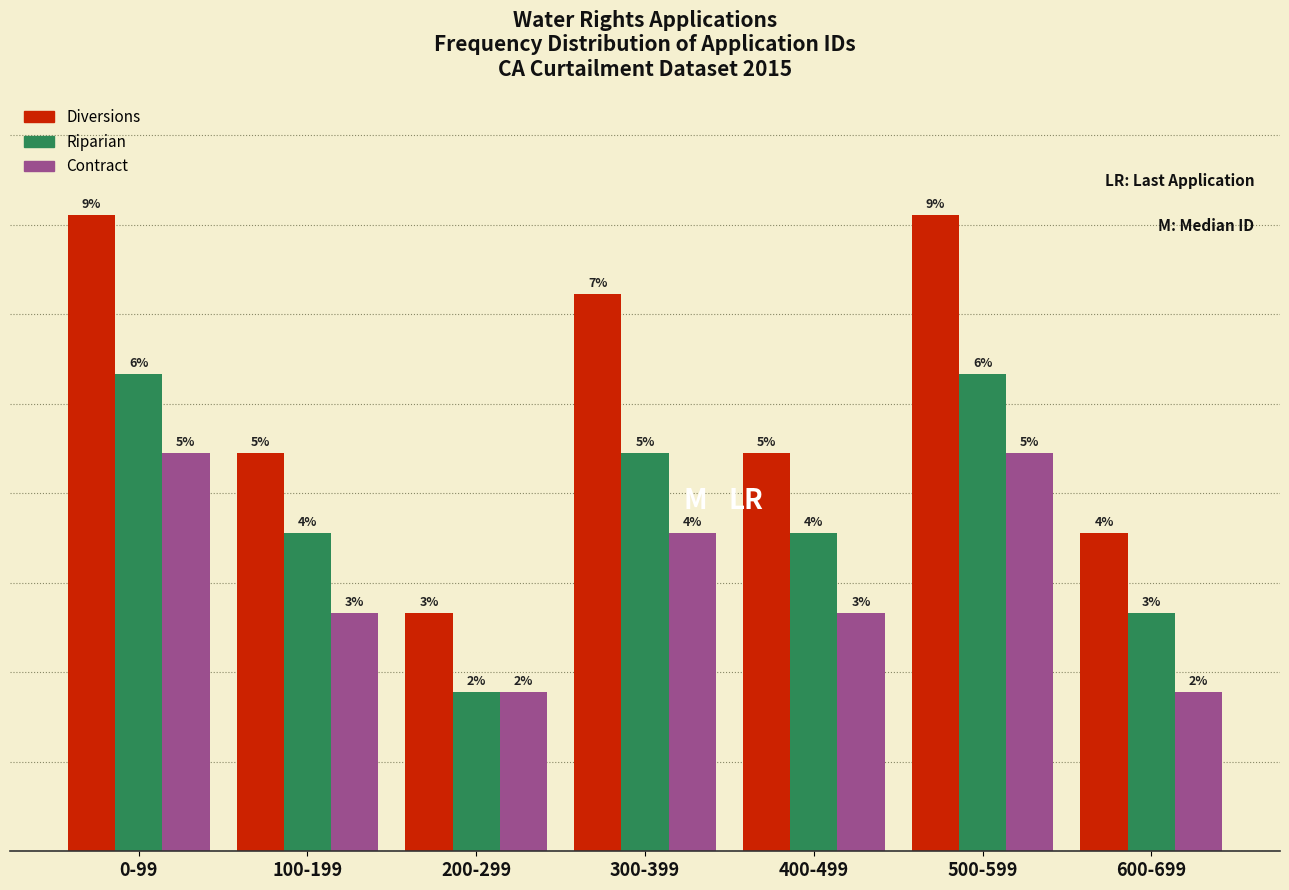

Where does the Riparian series first go above 4?

0-99